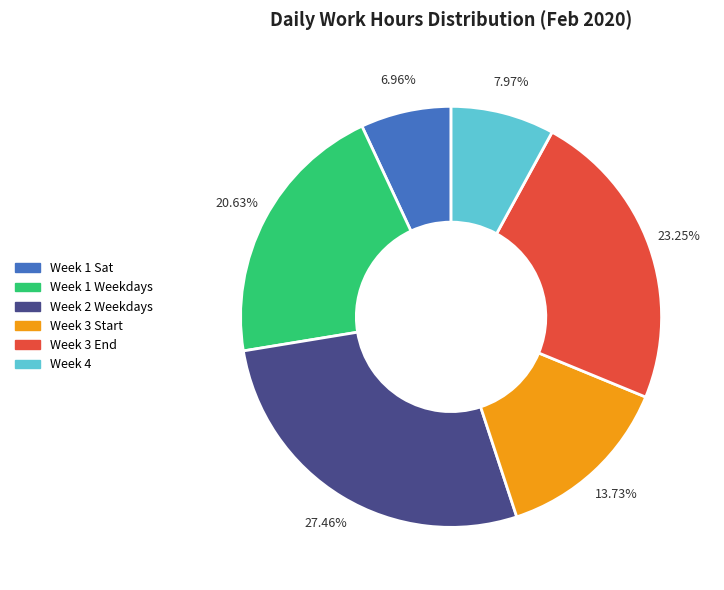

Does any single category account for the majority?

No